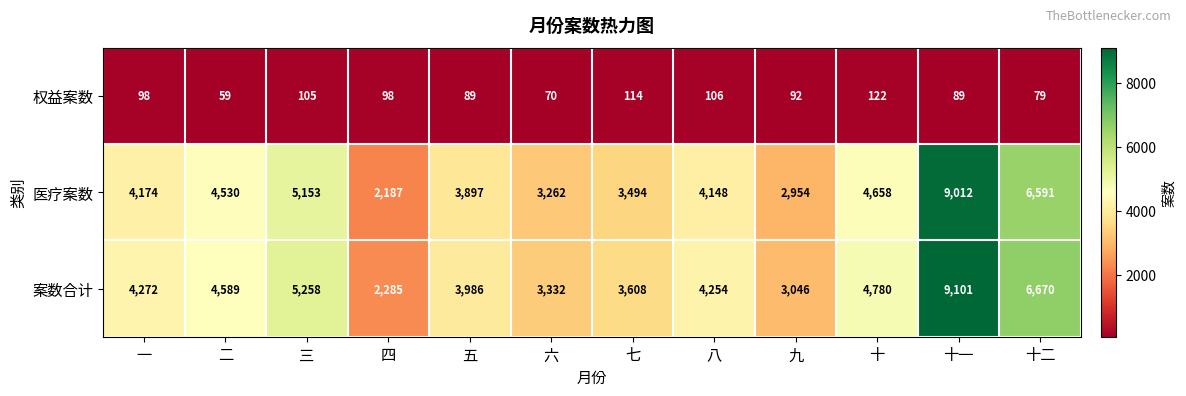

Which category has the highest value in the 案数合计 series?

十一